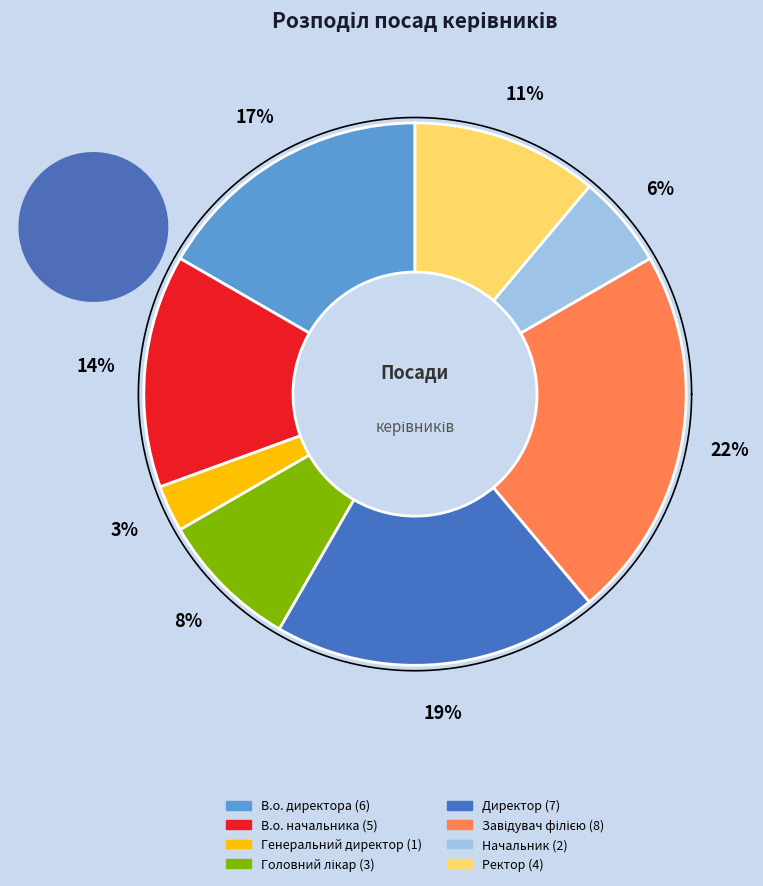

To the nearest percent, what portion does Начальник represent?

6%